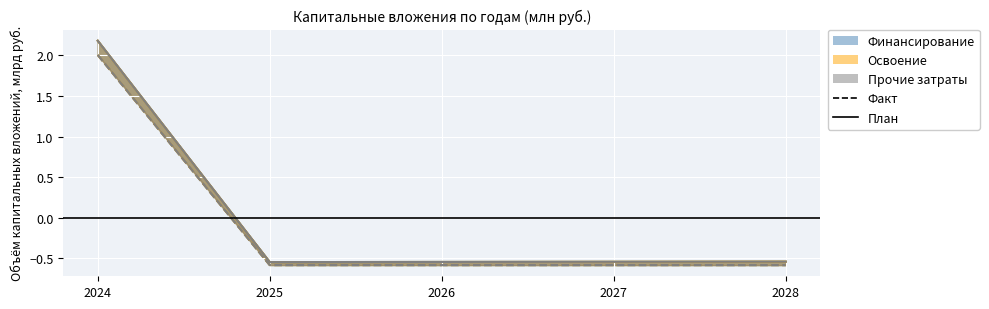

List the labels in order of Освоение (факт) value, smallest first.

2025, 2026, 2027, 2028, 2024